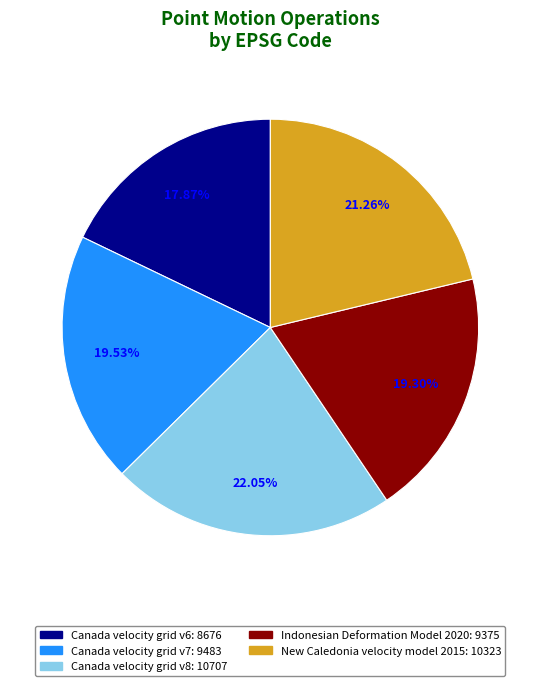

Does Canada velocity grid v8 account for over 50% of the chart?

No